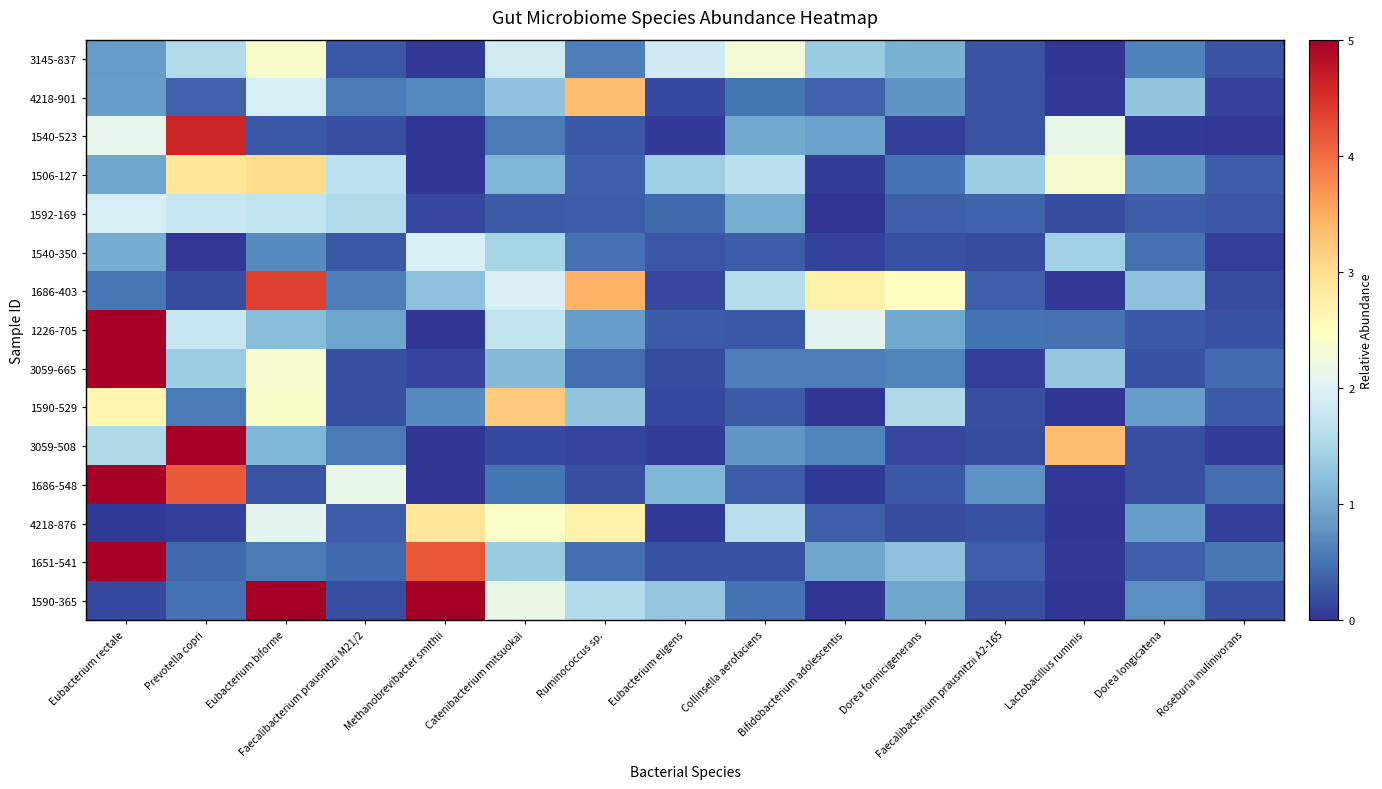

Count the number of data series in this chart.

15